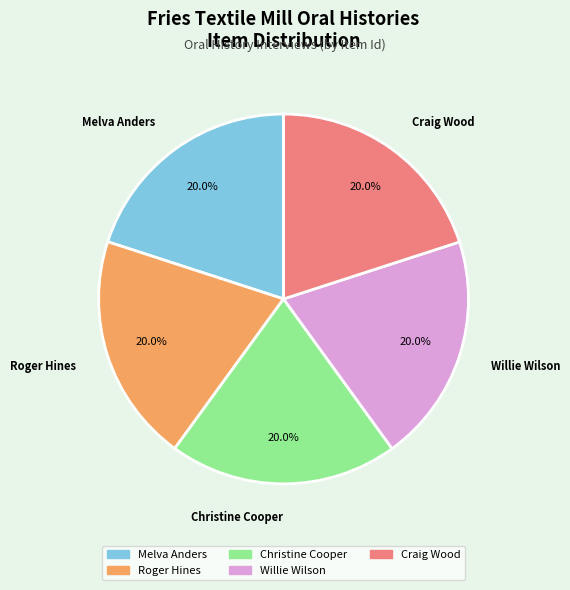

What percentage do Melva Anders and Roger Hines together represent?

40.0%